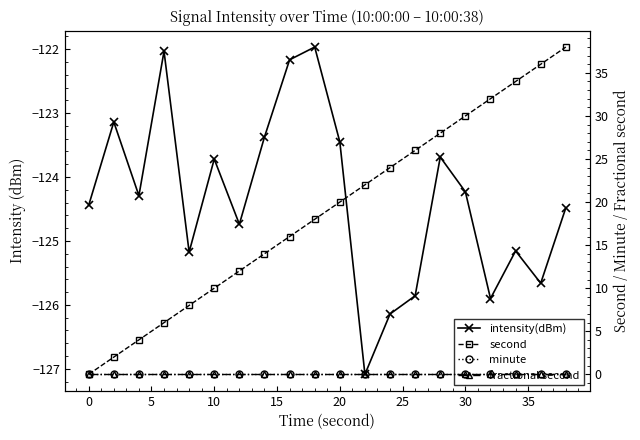

How many lines are shown in the chart?

4